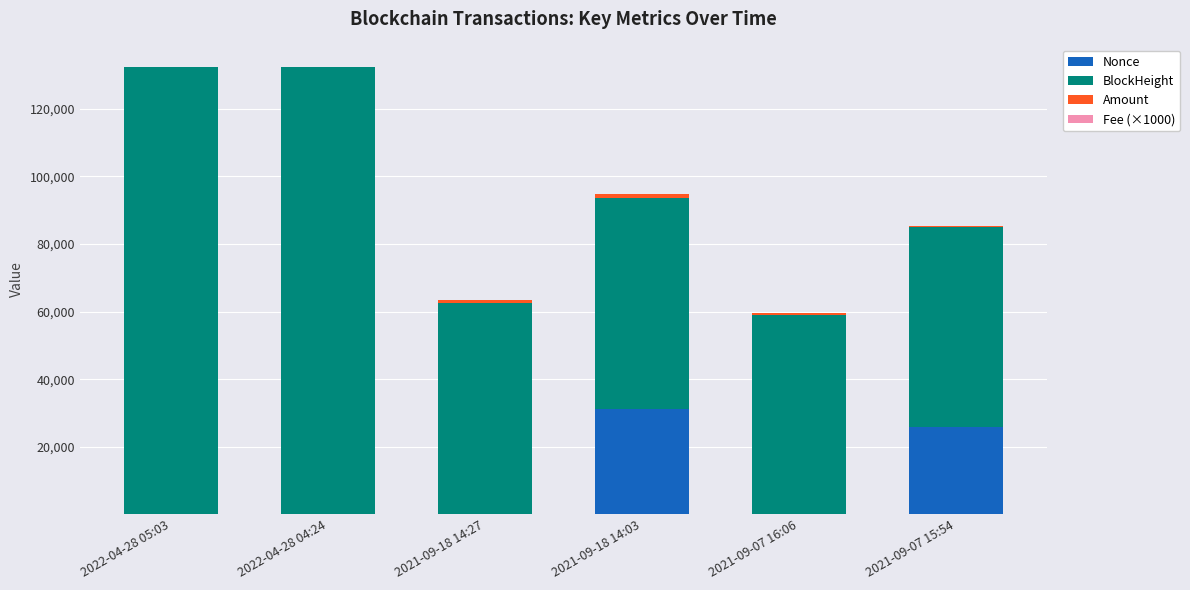

What is the sum of the Nonce values at 2022-04-28 04:24 and 2021-09-18 14:03?

31120.0